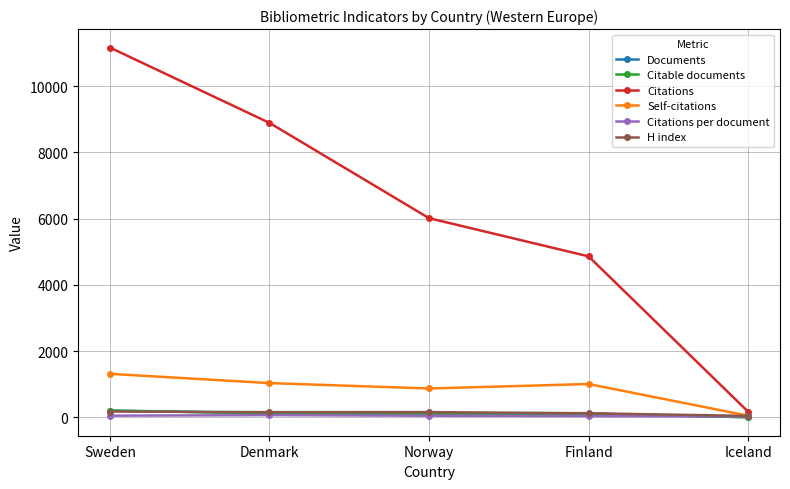

How many categories are shown in the chart?

5